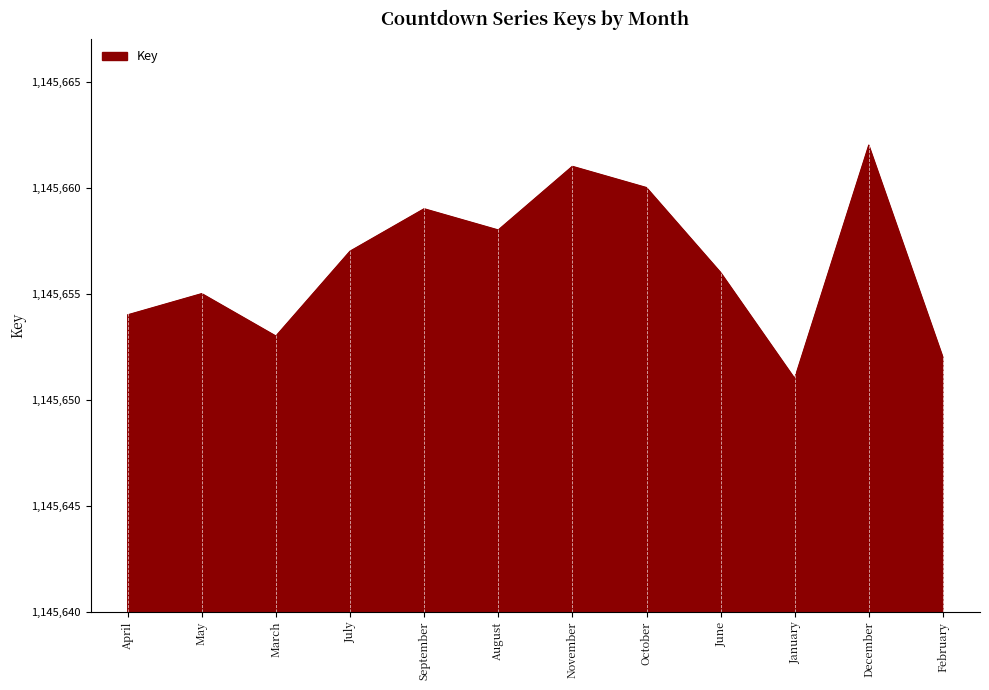

How many lines are shown in the chart?

1